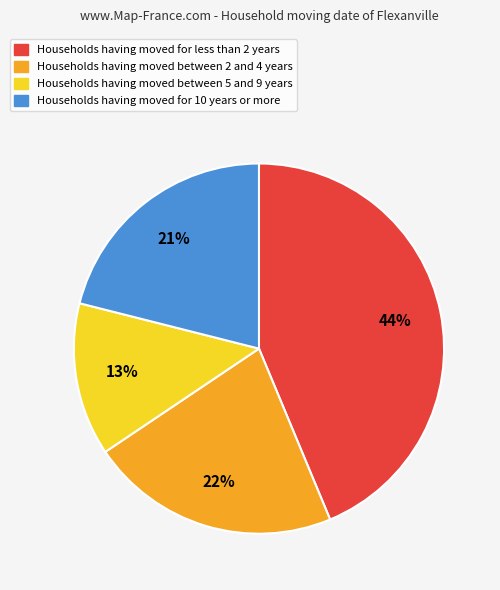

Is there any slice that represents more than half of the pie?

No